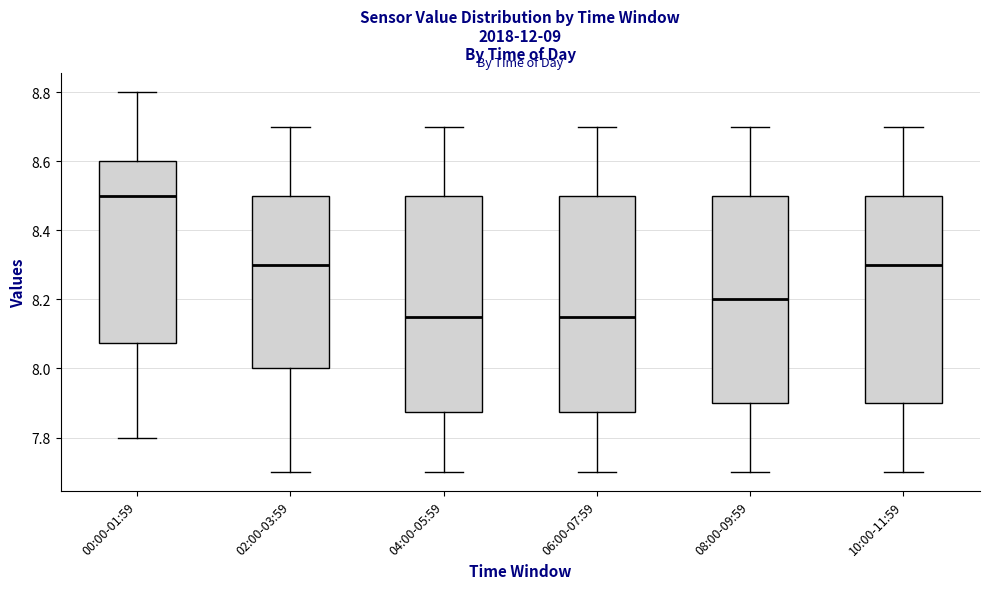

Which box has the highest median line?

00:00-01:59